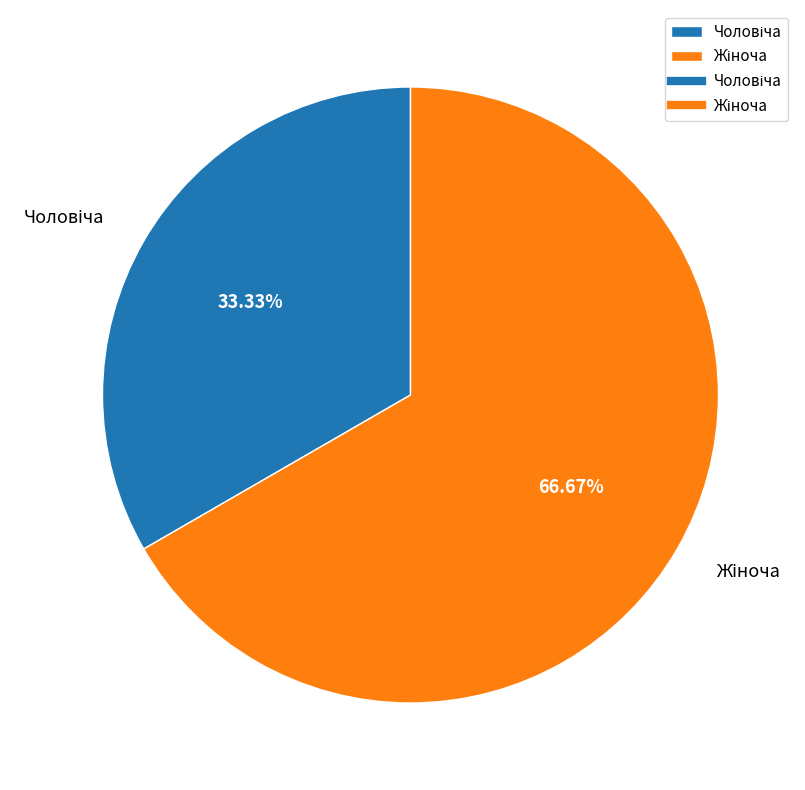

Count the number of slices in the pie.

2